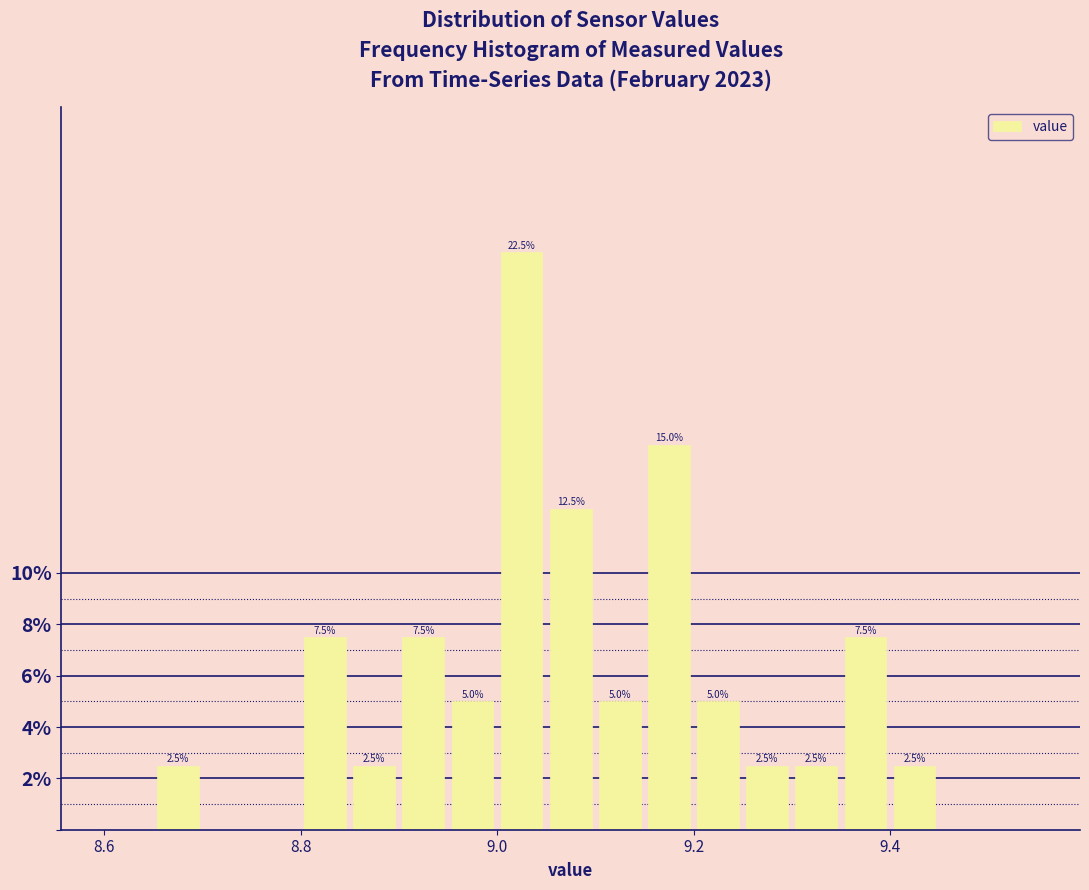

Around what value on the x-axis is the tallest bar? Give the approximate position of its centre, as read against the axis.

9.02